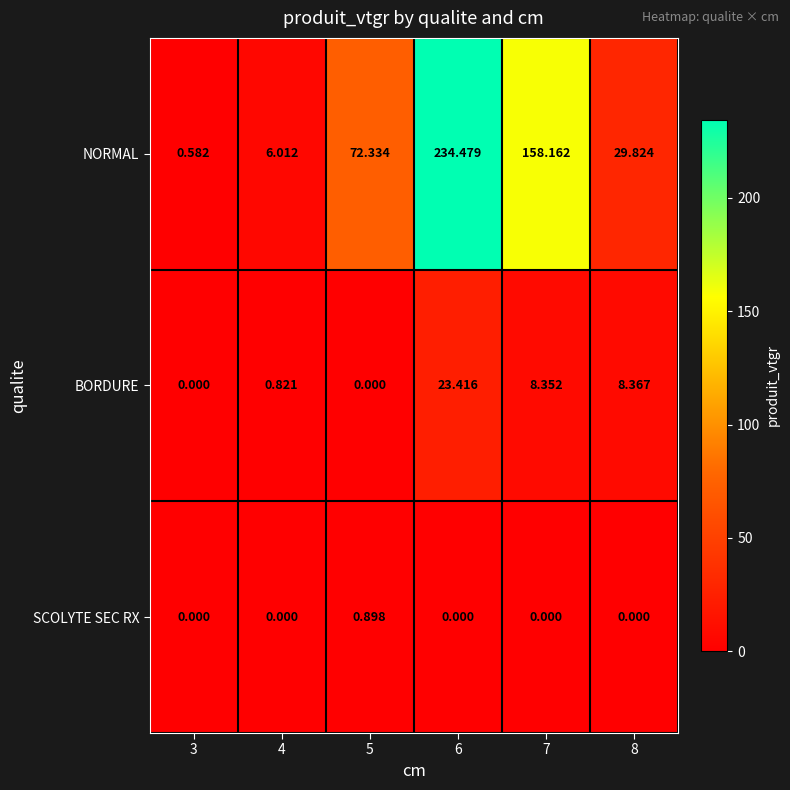

Is the value of SCOLYTE SEC RX at 8 greater than the value of BORDURE at 6?

No